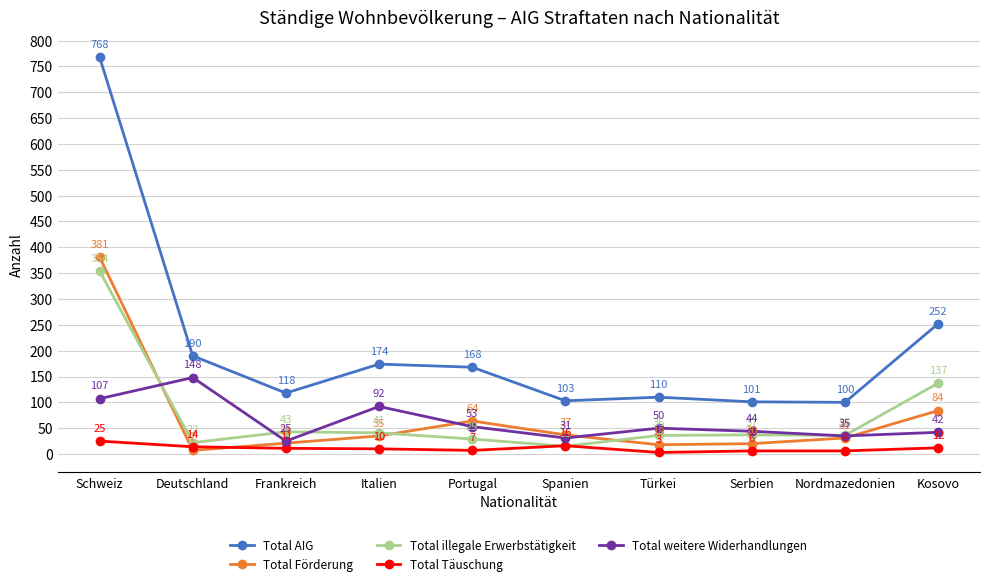

Which category has the lowest value in the Total Förderung series?

Deutschland